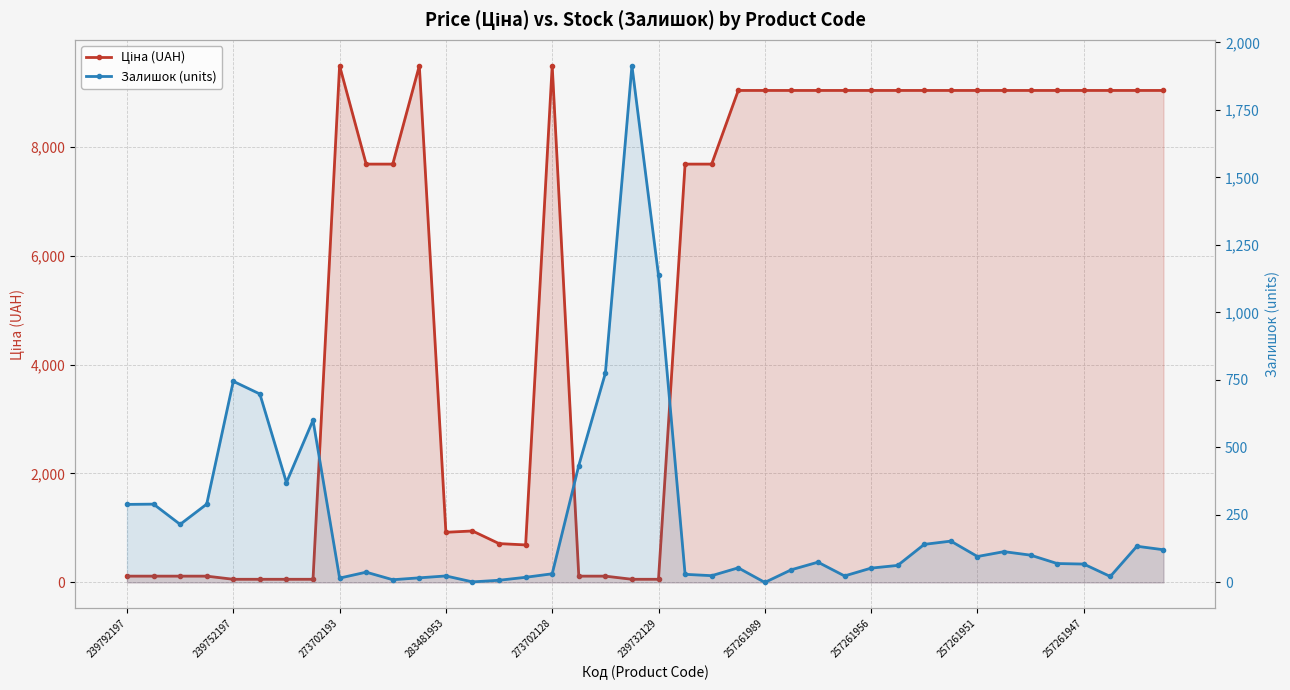

What is the average value of the Залишок (units) series?

232.8